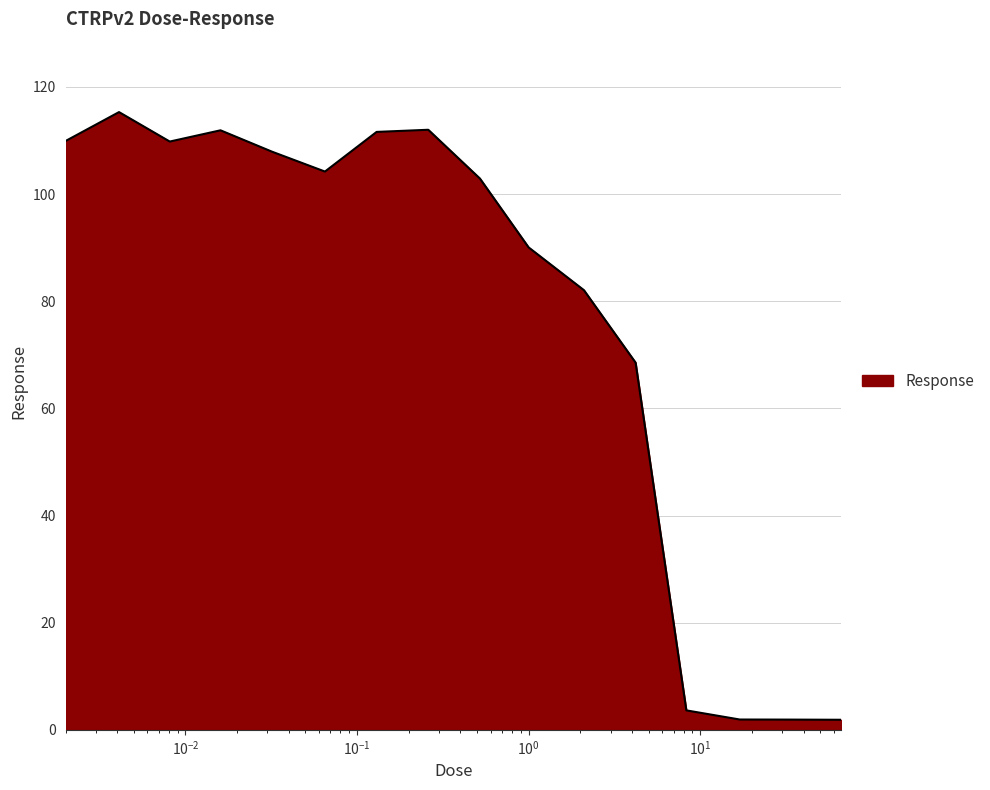

What is the difference between the maximum and minimum values?

113.4